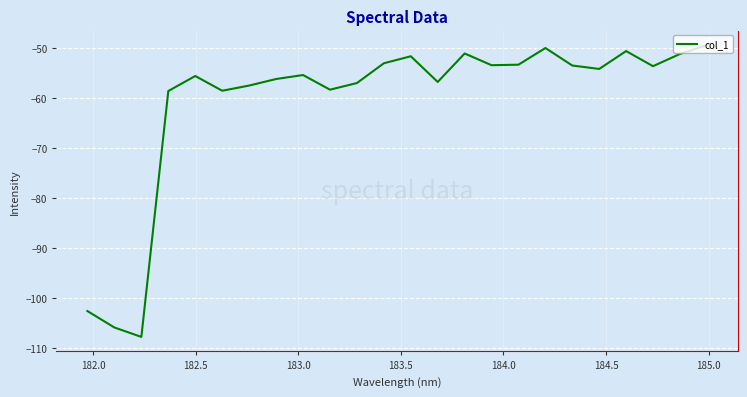

What is the smallest value displayed?

-107.8